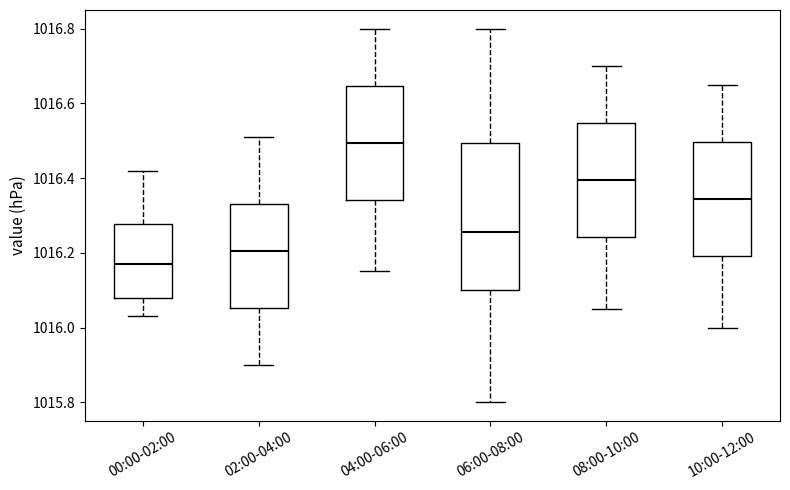

Reading left to right, transcribe this box plot: for each box, give where its median line is, the range the box spans, and where its two whiskers end, as read against the y-axis. The values are not printed on the chart, so give them approximately, as read against the axis.

00:00-02:00: median 1016.18, box 1016.08 to 1016.28, whiskers 1016.04 to 1016.42
02:00-04:00: median 1016.20, box 1016.06 to 1016.34, whiskers 1015.90 to 1016.52
04:00-06:00: median 1016.50, box 1016.34 to 1016.64, whiskers 1016.16 to 1016.80
06:00-08:00: median 1016.26, box 1016.10 to 1016.50, whiskers 1015.80 to 1016.80
08:00-10:00: median 1016.40, box 1016.24 to 1016.54, whiskers 1016.06 to 1016.70
10:00-12:00: median 1016.34, box 1016.20 to 1016.50, whiskers 1016.00 to 1016.66